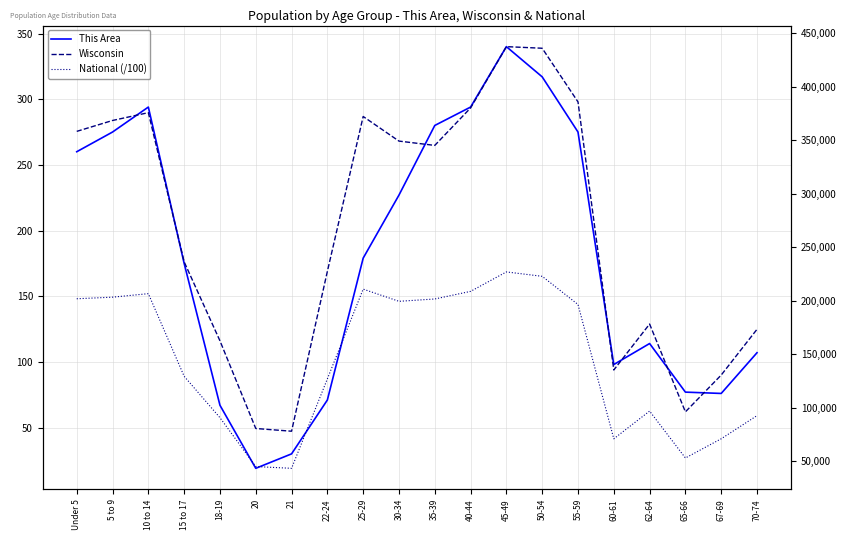

True or false: National (/100) and This Area cross at least once.

False